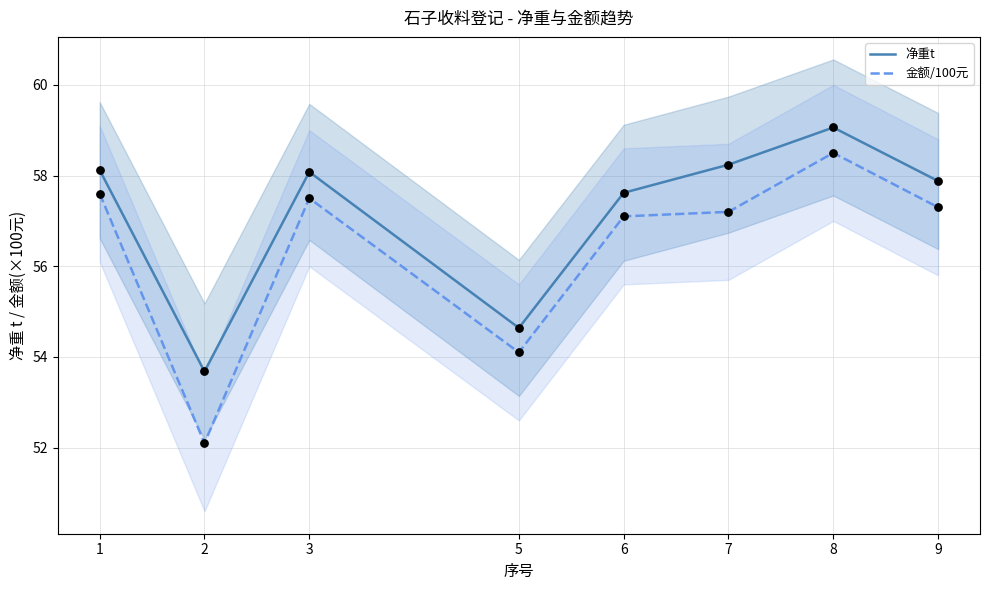

Which series contains the lowest Y value?

金额/100元